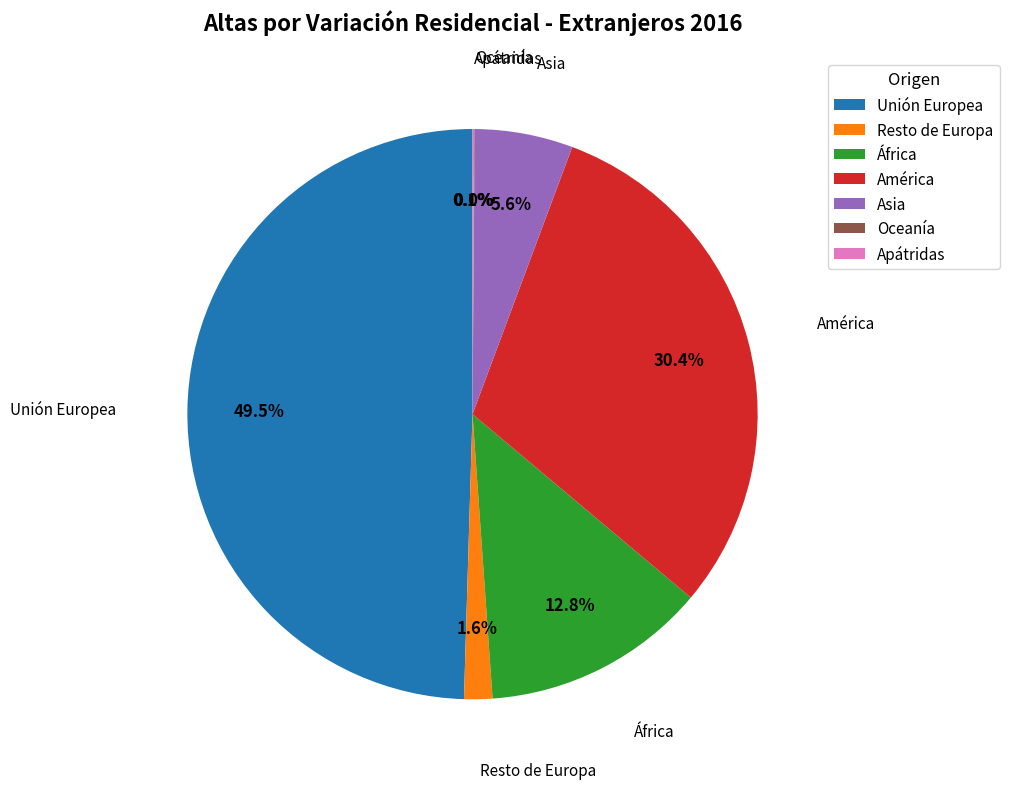

How much of the chart is everything except Asia?

94.4%